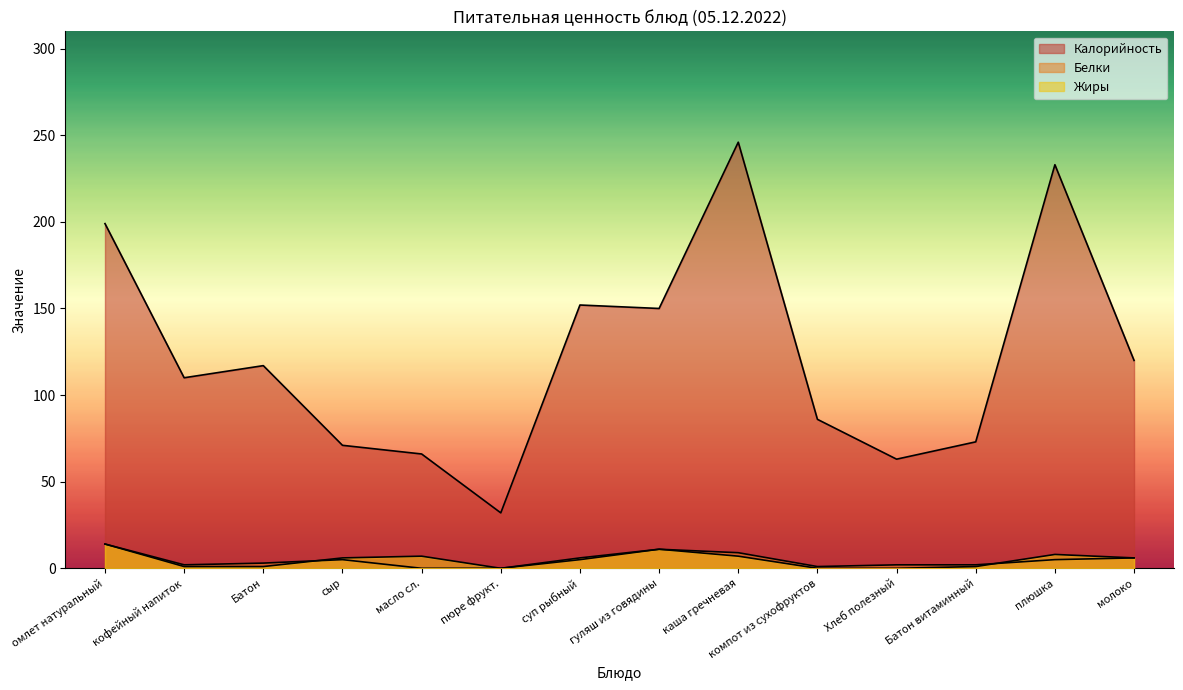

Reading right to left, transcribe all the data shown in this chart.

Калорийность: молоко=120	плюшка=233	Батон витаминный=73	Хлеб полезный=63	компот из сухофруктов=86	каша гречневая=246	гуляш из говядины=150	суп рыбный=152	пюре фрукт.=32	масло сл.=66	сыр=71	Батон=117	кофейный напиток=110	омлет натуральный=199
Белки: молоко=6	плюшка=5	Батон витаминный=2	Хлеб полезный=2	компот из сухофруктов=1	каша гречневая=9	гуляш из говядины=11	суп рыбный=5	пюре фрукт.=0	масло сл.=0	сыр=5	Батон=3	кофейный напиток=2	омлет натуральный=14
Жиры: молоко=6	плюшка=8	Батон витаминный=1	Хлеб полезный=0	компот из сухофруктов=0	каша гречневая=7	гуляш из говядины=11	суп рыбный=6	пюре фрукт.=0	масло сл.=7	сыр=6	Батон=1	кофейный напиток=1	омлет натуральный=14